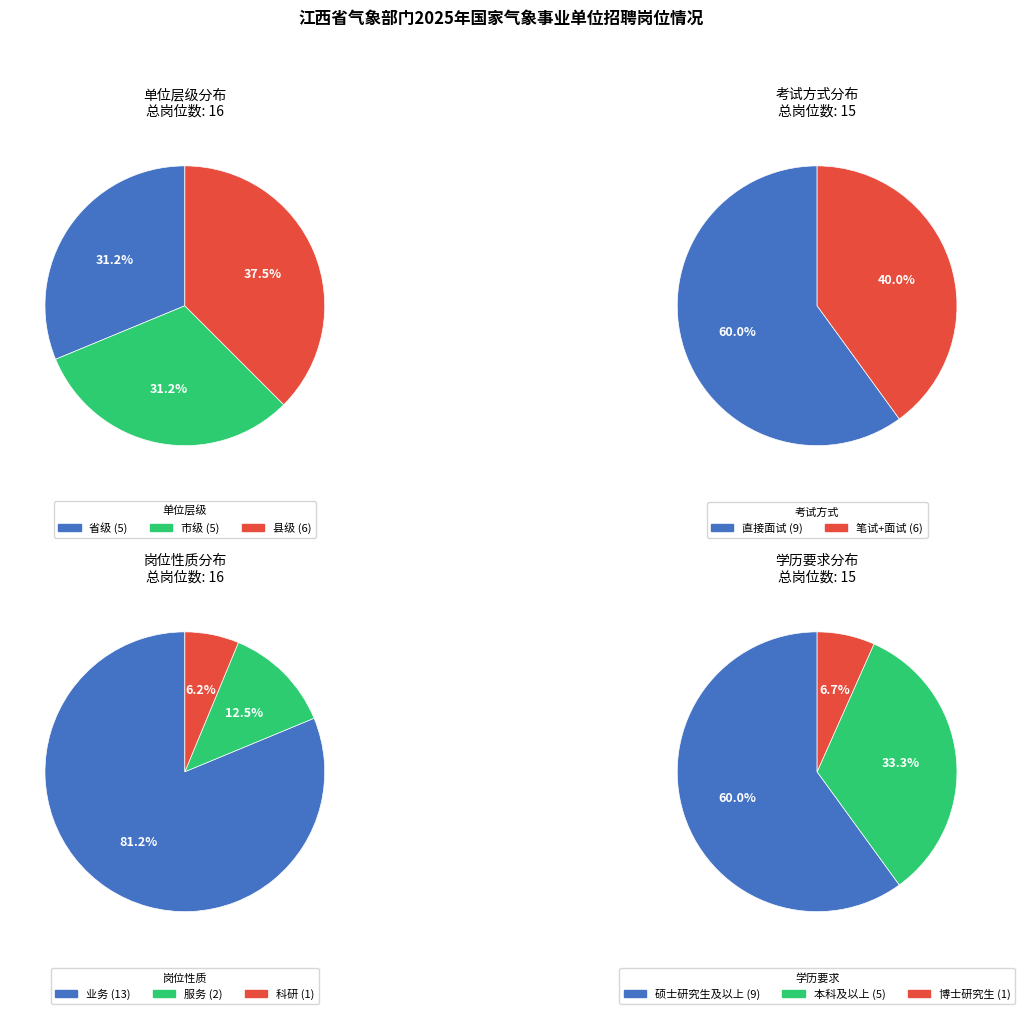

Rank the categories by value from lowest to highest.

省级, 市级, 县级